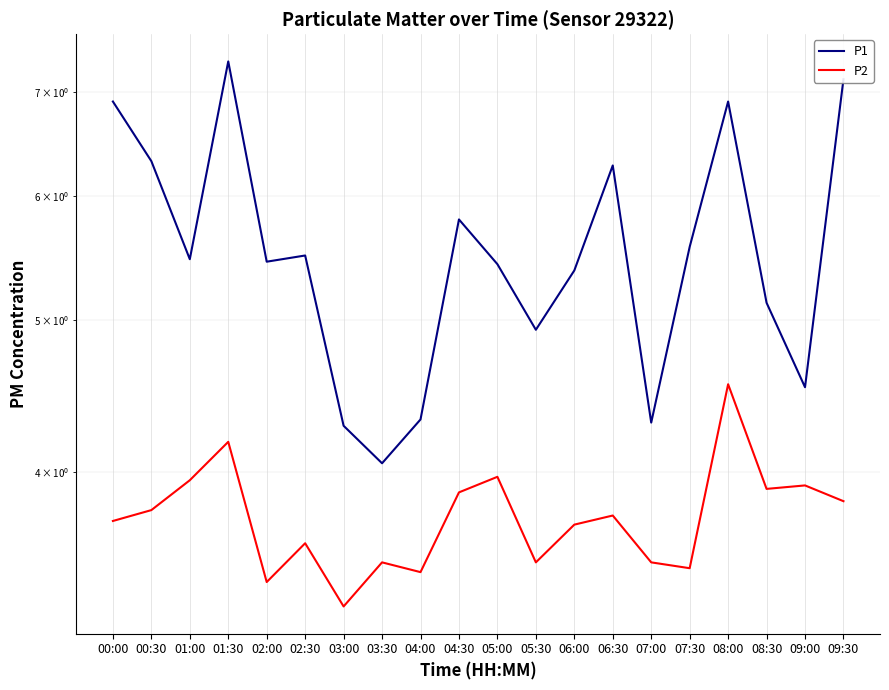

Reading left to right, extract all data points from this chart.

P1: 00:00=6.9	00:30=6.3	01:00=5.5	01:30=7.3	02:00=5.5	02:30=5.5	03:00=4.3	03:30=4.0	04:00=4.3	04:30=5.8	05:00=5.4	05:30=4.9	06:00=5.4	06:30=6.3	07:00=4.3	07:30=5.6	08:00=6.9	08:30=5.1	09:00=4.5	09:30=7.1
P2: 00:00=3.7	00:30=3.8	01:00=4.0	01:30=4.2	02:00=3.4	02:30=3.6	03:00=3.3	03:30=3.5	04:00=3.5	04:30=3.9	05:00=4.0	05:30=3.5	06:00=3.7	06:30=3.8	07:00=3.5	07:30=3.5	08:00=4.5	08:30=3.9	09:00=3.9	09:30=3.8